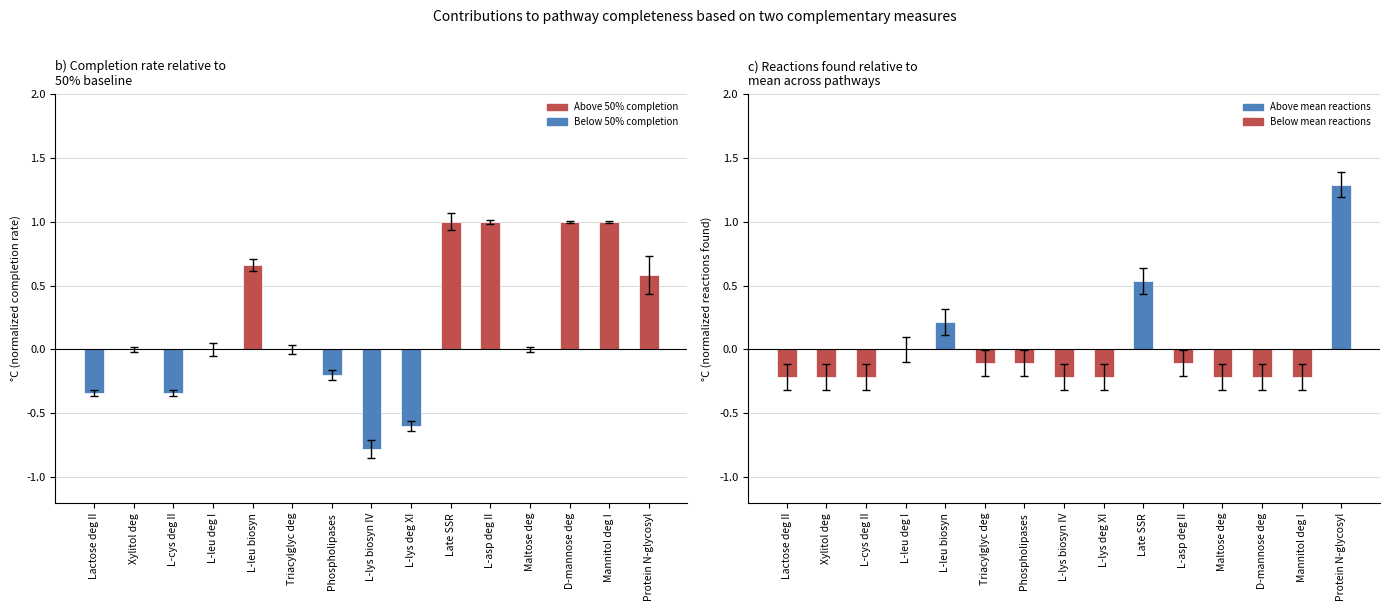

Rank the series by their average value, from lowest to highest.

Reaction found (centered), Completion rate (centered)